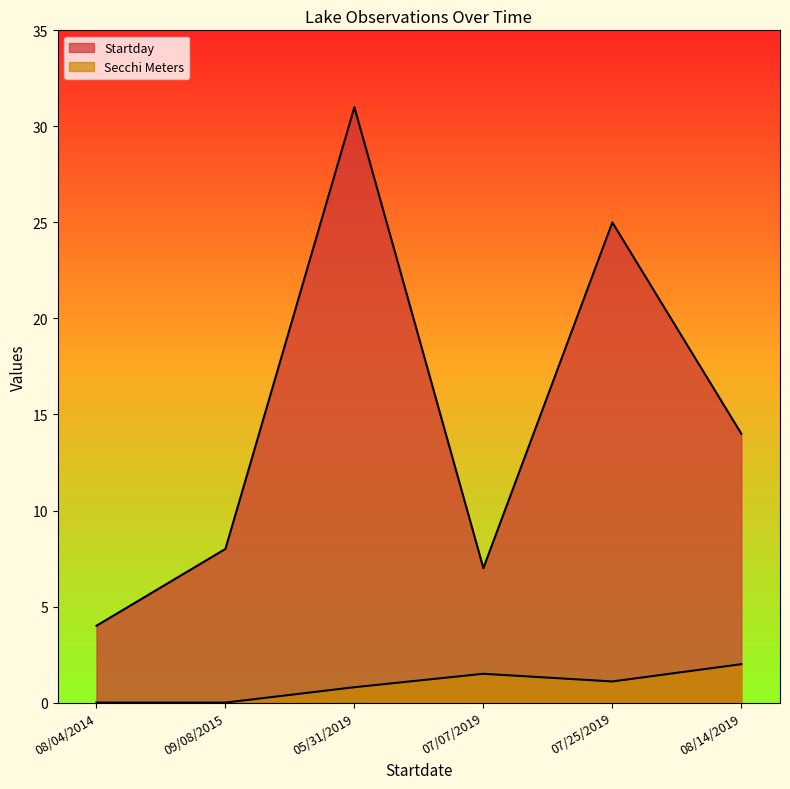

What is the spread (max minus min) of values at 08/04/2014?

4.0